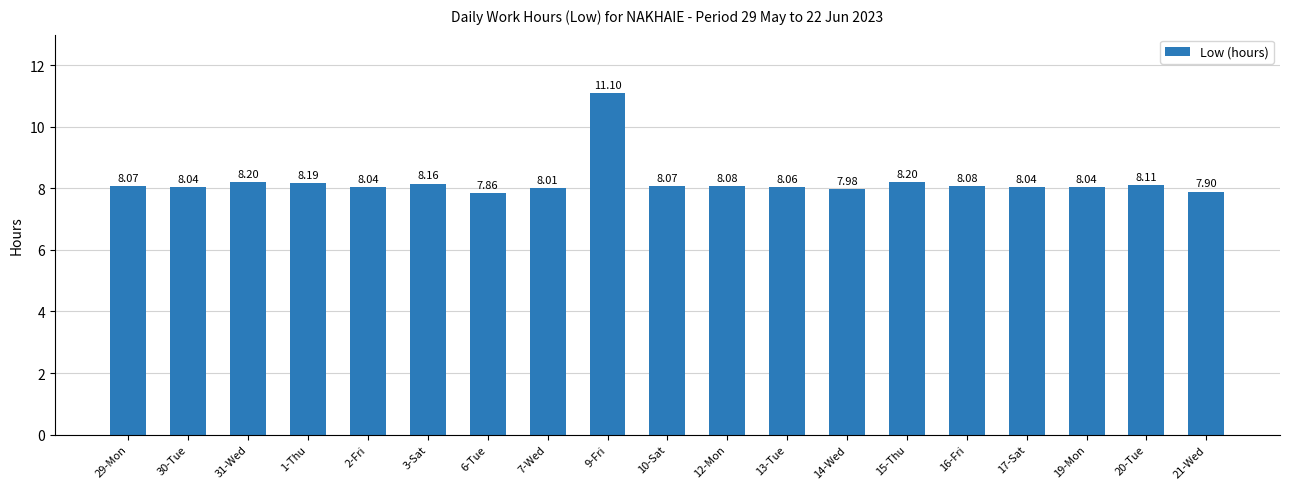

What position from the left is 14-Wed?

13